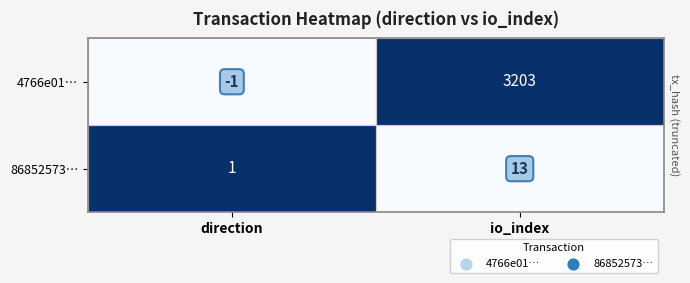

What is the difference between the maximum and minimum values in the 4766e01… series?

3204